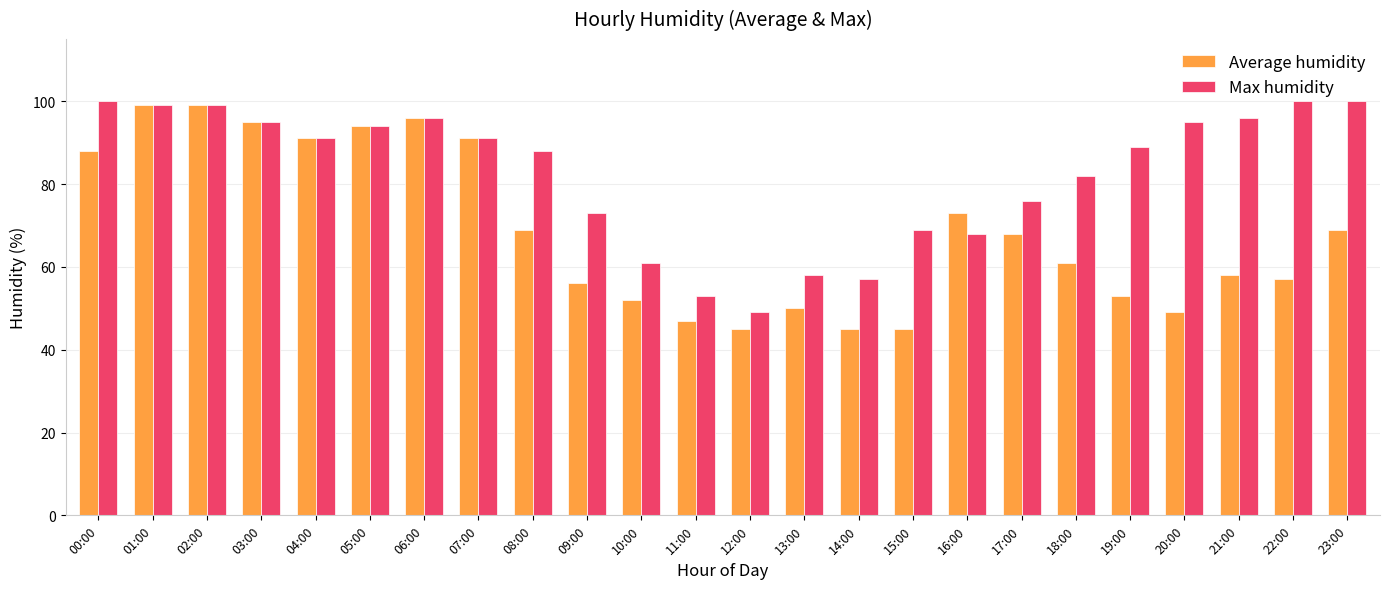

True or false: Average humidity has a value of 25 at 18:00.

False